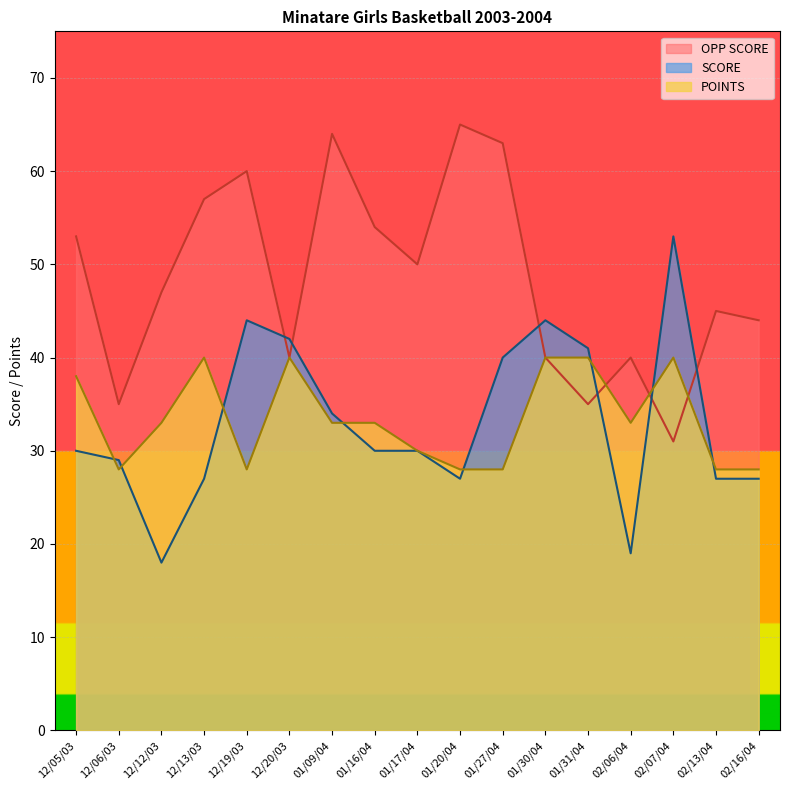

Read the POINTS value at 01/20/04, to the nearest 5.

30